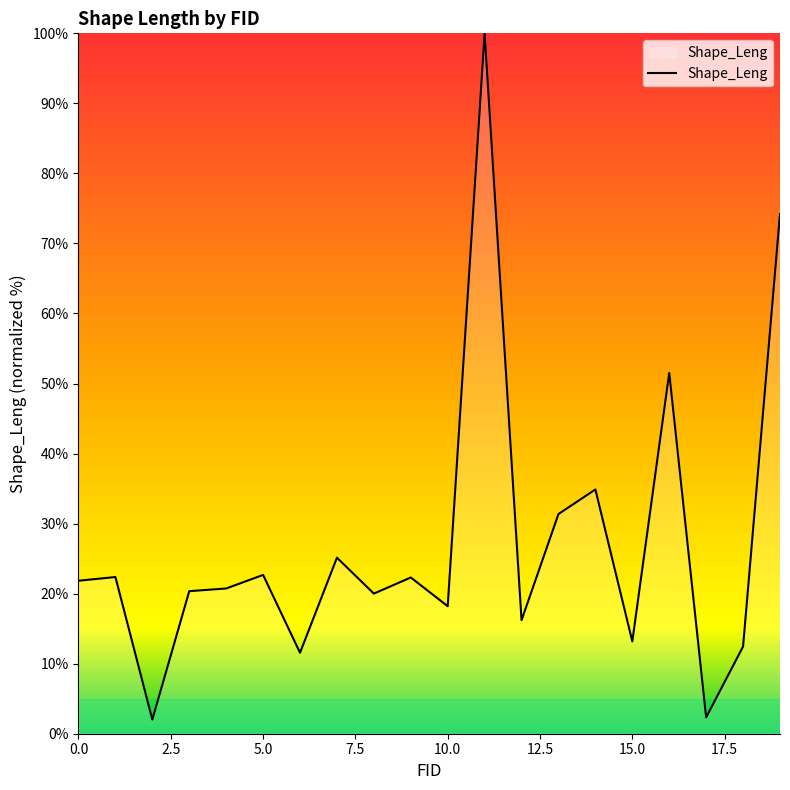

Does the chart have visible grid lines?

No